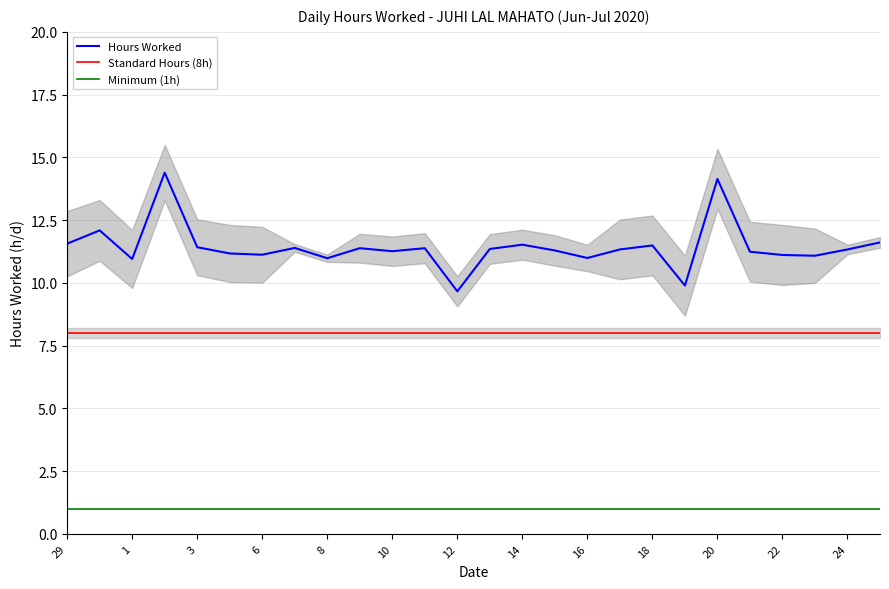

List the series in order of their overall mean, lowest first.

Minimum (1h), Standard Hours (8h), Hours Worked